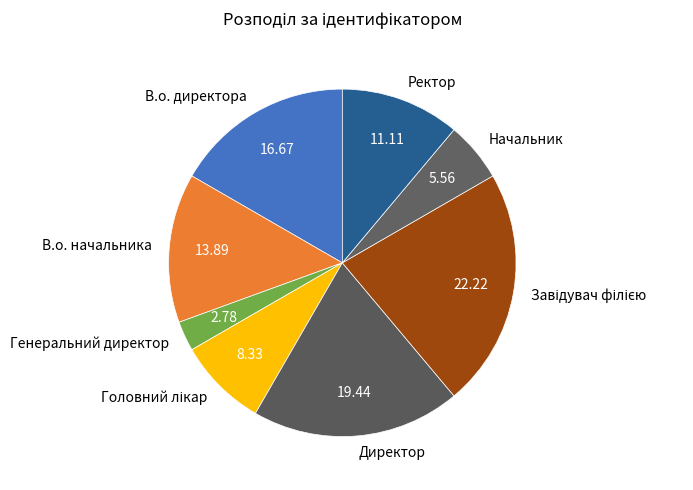

Is it true that Ректор is 11% of the pie?

True